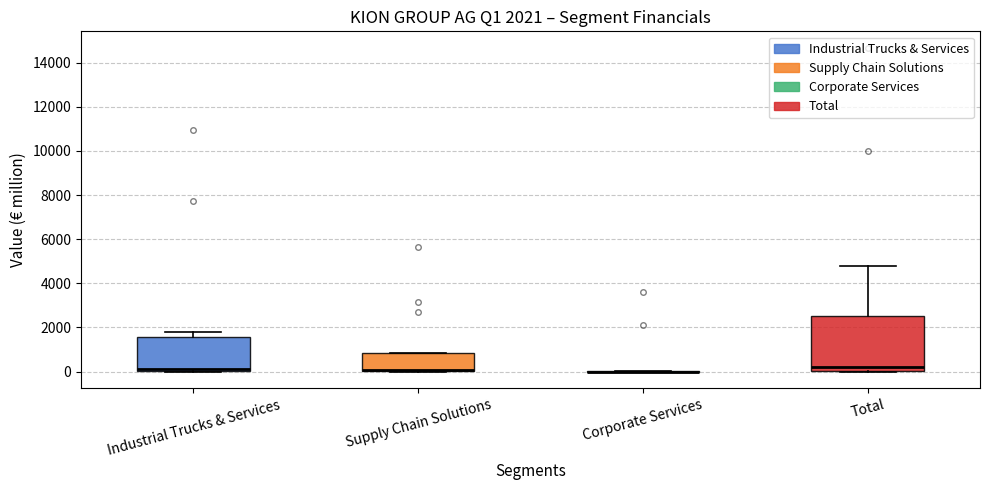

Comparing the boxes themselves (not the whiskers), which one is the tallest?

Total